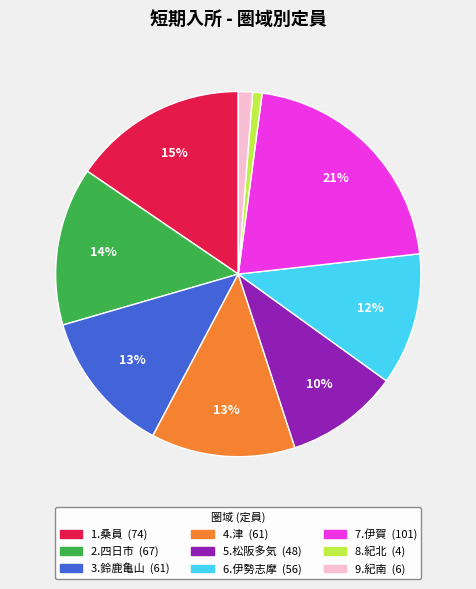

The 9.紀南 slice represents 10% of the pie. True or false?

False